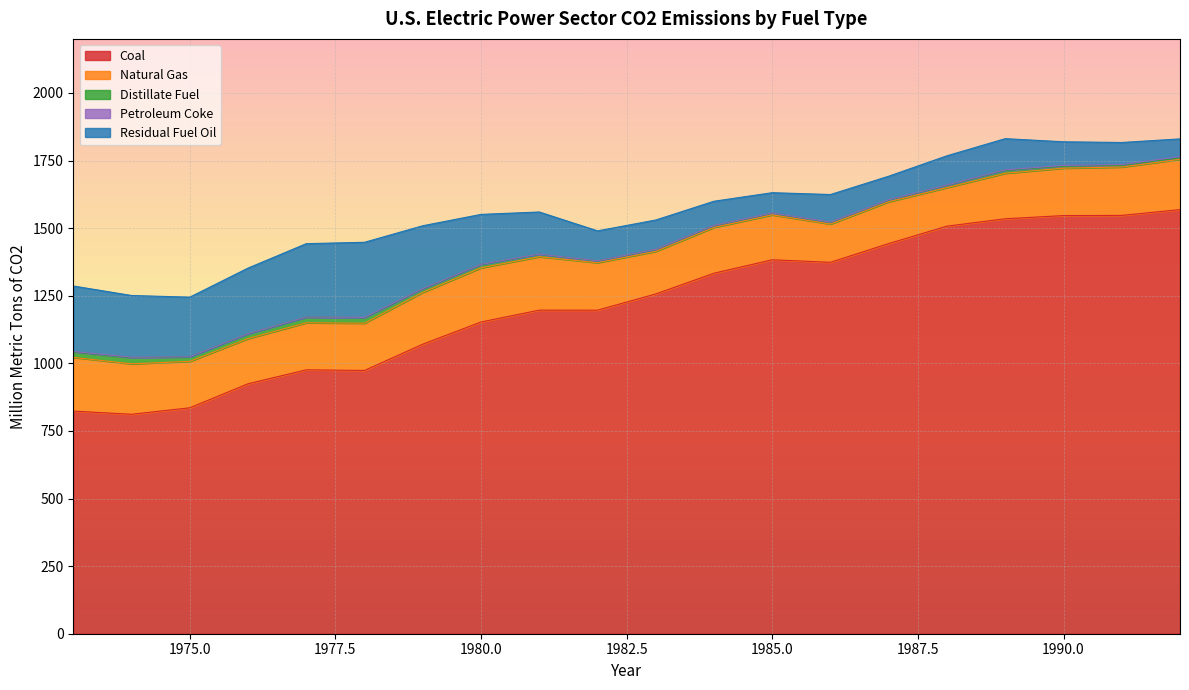

What is the approximate value of Natural Gas at 1985?

166.1